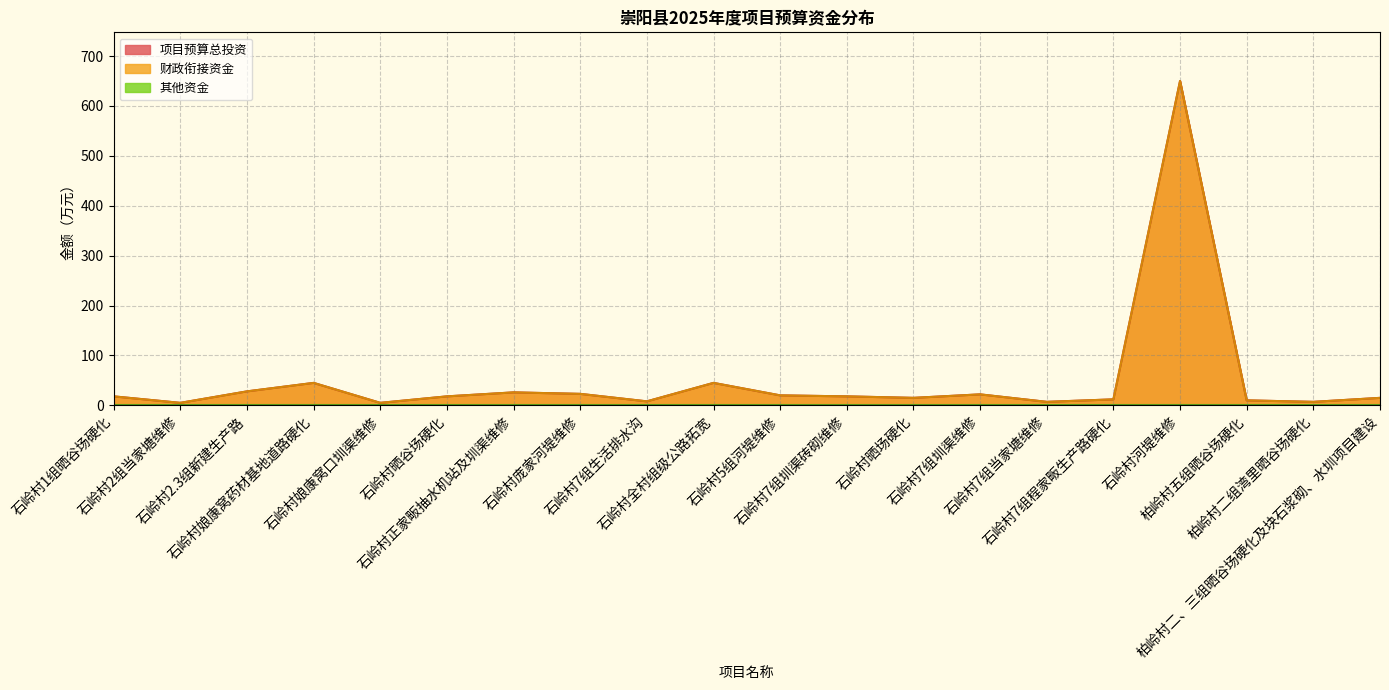

Is the value of 项目预算总投资 at 石岭村晒场硬化 greater than the value of 财政衔接资金 at 石岭村2.3组新建生产路?

No